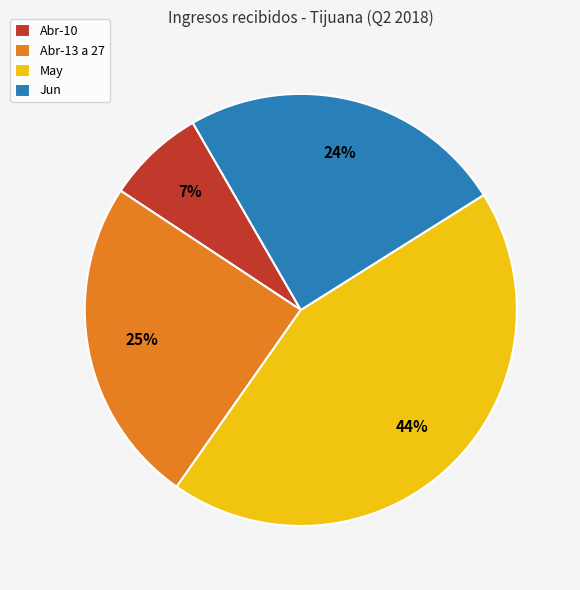

Which has a higher value, May or Jun?

May